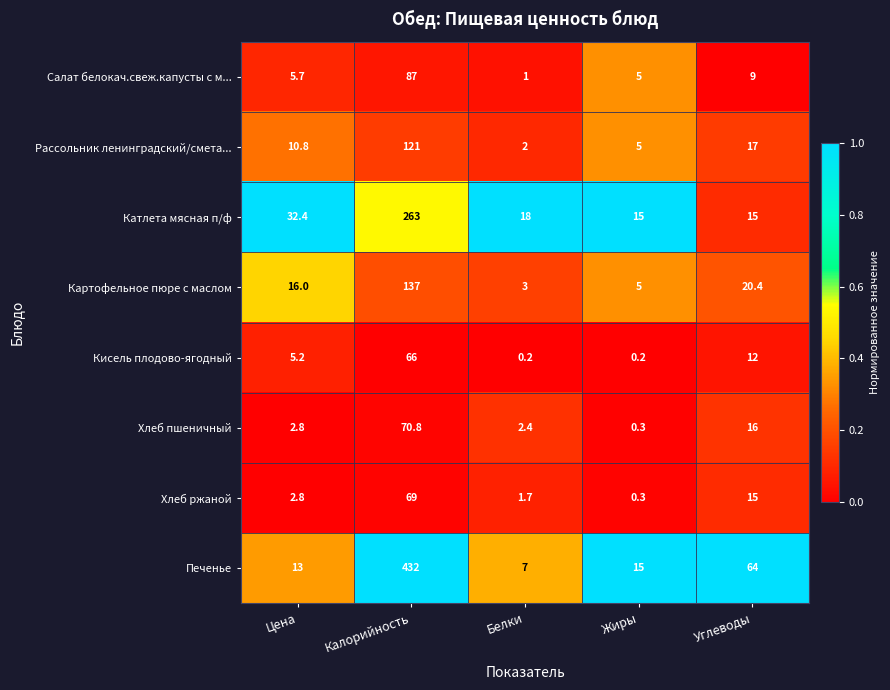

At which label does Рассольник ленинградский/смета... first exceed 10?

Цена